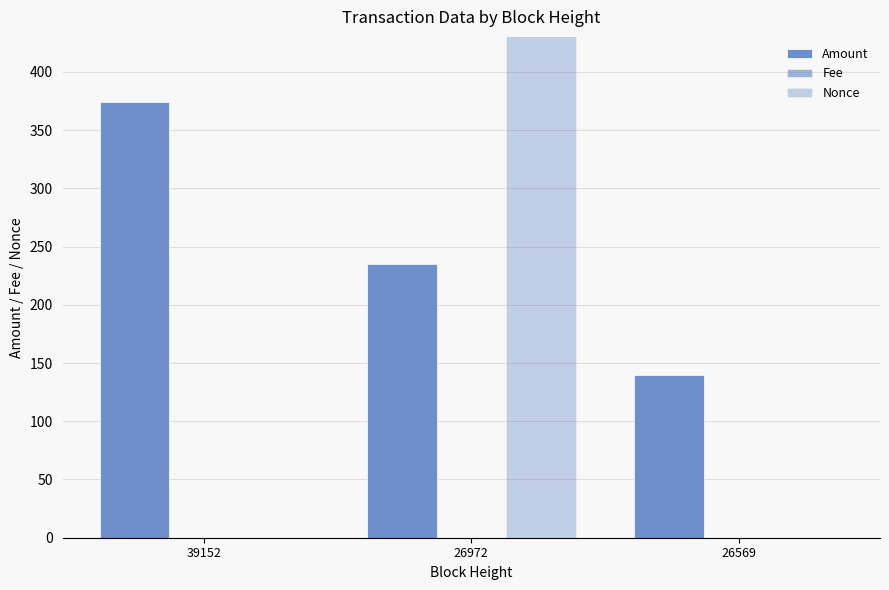

At how many categories does at least one series exceed 99?

3